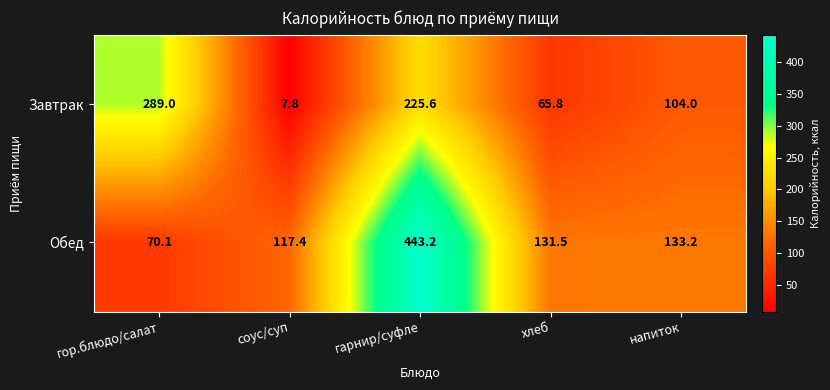

List the series in order of their peak value, lowest first.

Завтрак, Обед